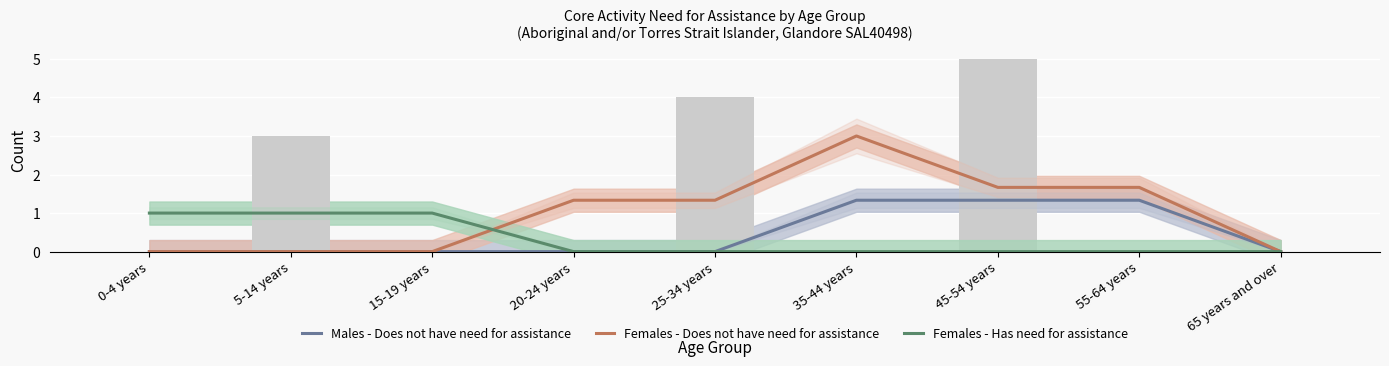

The value of Females - Has need for assistance at 20-24 years is 0.6. True or false?

False